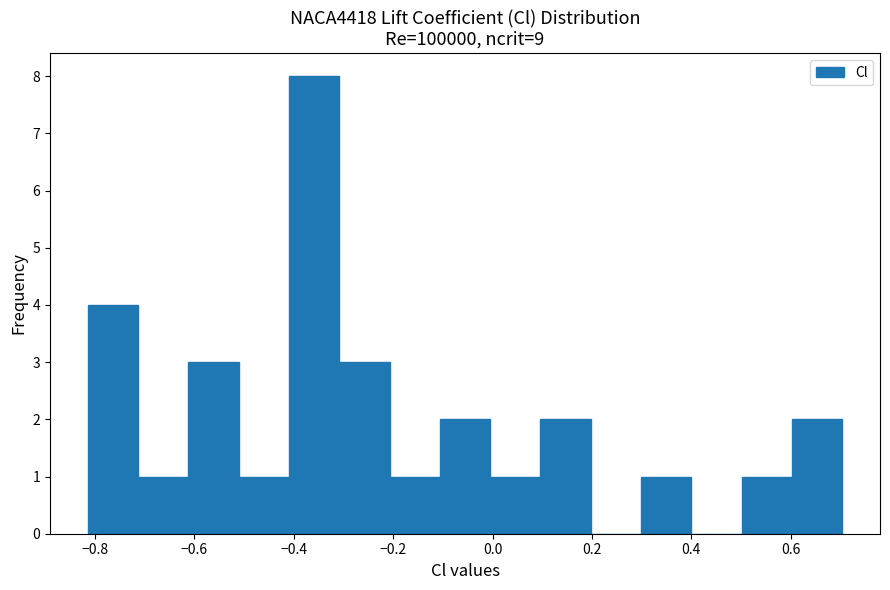

Reading left to right, list every bar in this chart as the range it spans on the x-axis followed by its height. Neither the bar edges nor the heights are printed on the chart, so give them approximately, as read against the axes.

-0.82 to -0.72: 4
-0.72 to -0.62: 1
-0.62 to -0.52: 3
-0.52 to -0.40: 1
-0.40 to -0.30: 8
-0.30 to -0.20: 3
-0.20 to -0.10: 1
-0.10 to 0.00: 2
0.00 to 0.10: 1
0.10 to 0.20: 2
0.20 to 0.30: 0
0.30 to 0.40: 1
0.40 to 0.50: 0
0.50 to 0.60: 1
0.60 to 0.70: 2